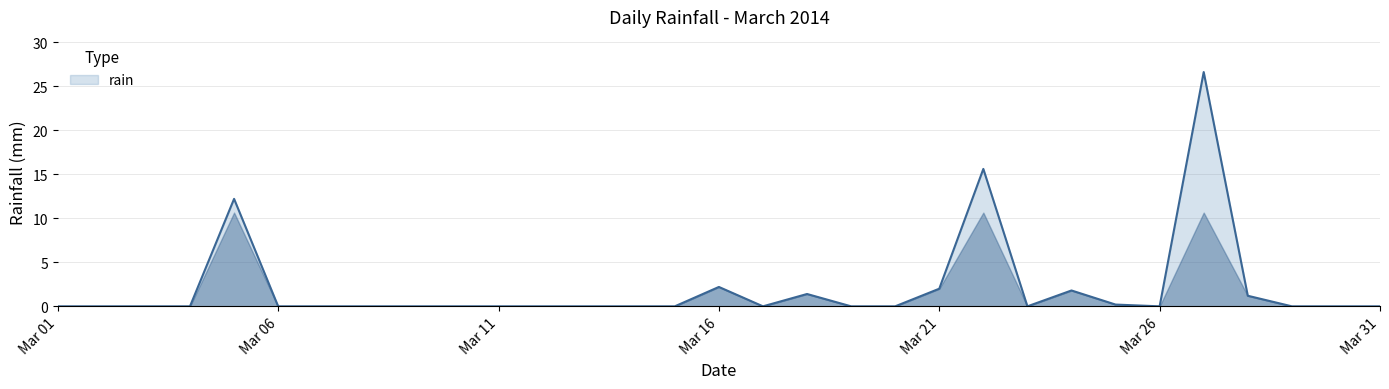

What is the difference between the maximum and minimum values?

26.6